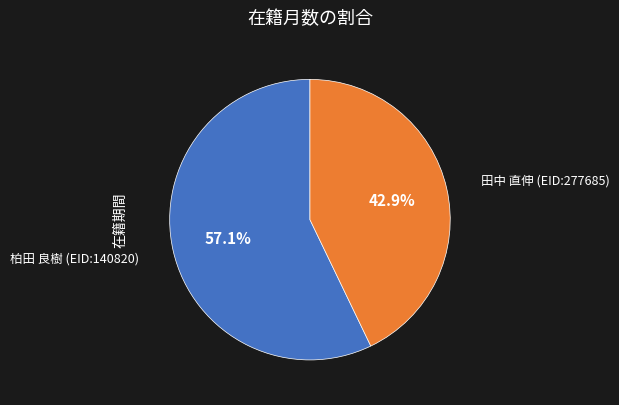

Does any single category account for the majority?

Yes